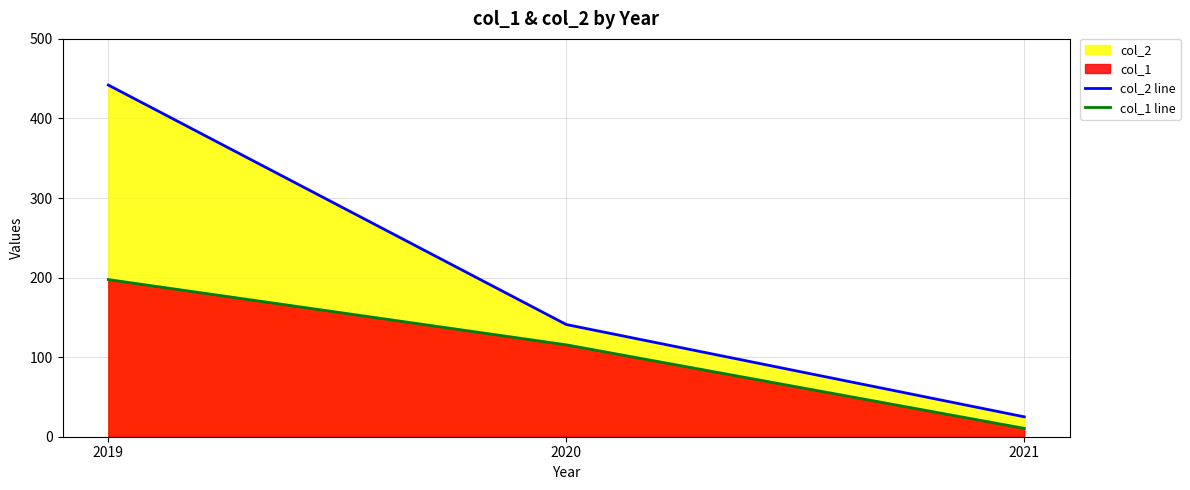

Where is col_1 line nearest to the value 104?

2020